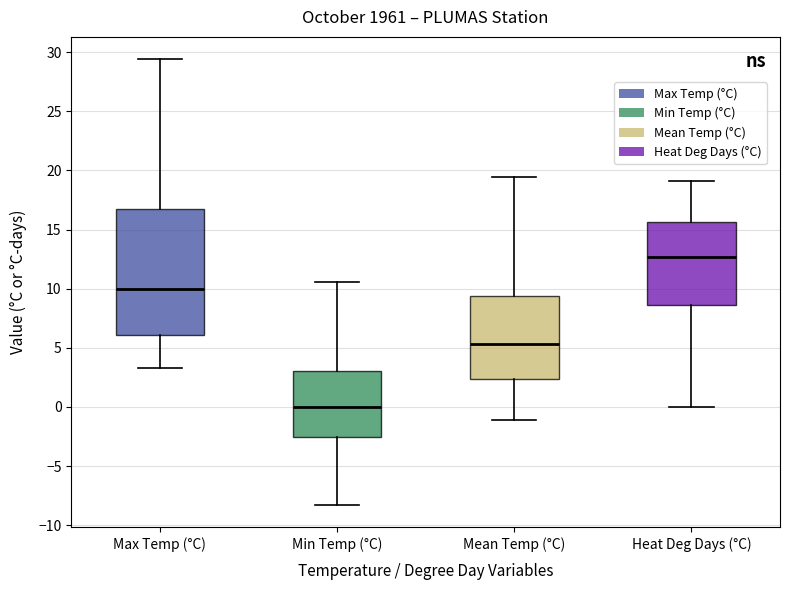

Reading left to right, read every box against the y-axis: the position of its median line, the range the box covers, and the ends of its whiskers. The values are not printed on the chart, so give them approximately, as read against the axis.

Max Temp (°C): median 10.0, box 6.0 to 16.5, whiskers 3.5 to 29.5
Min Temp (°C): median 0.0, box -2.5 to 3.0, whiskers -8.5 to 10.5
Mean Temp (°C): median 5.5, box 2.5 to 9.5, whiskers -1.0 to 19.5
Heat Deg Days (°C): median 12.5, box 8.5 to 15.5, whiskers 0.0 to 19.0